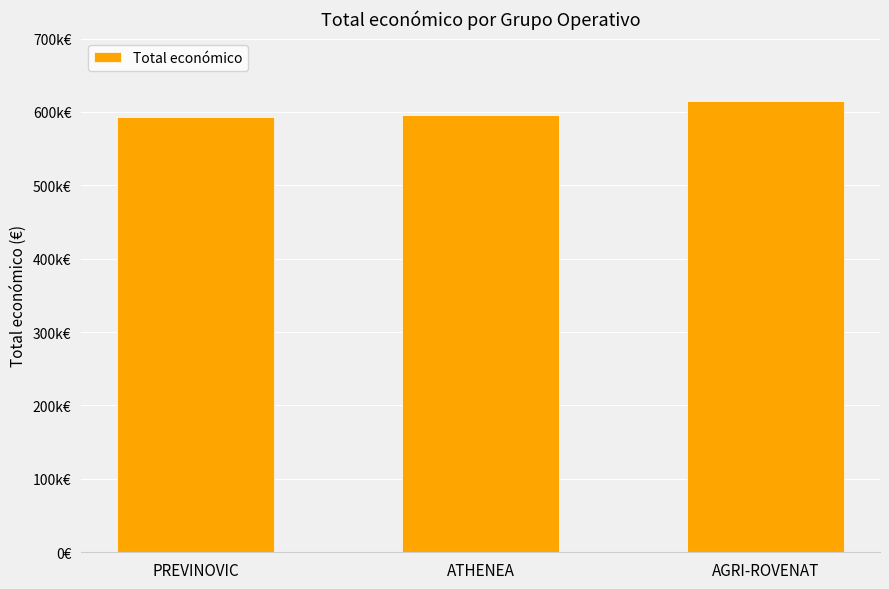

What value does the data have at ATHENEA, to the nearest 50?

595450